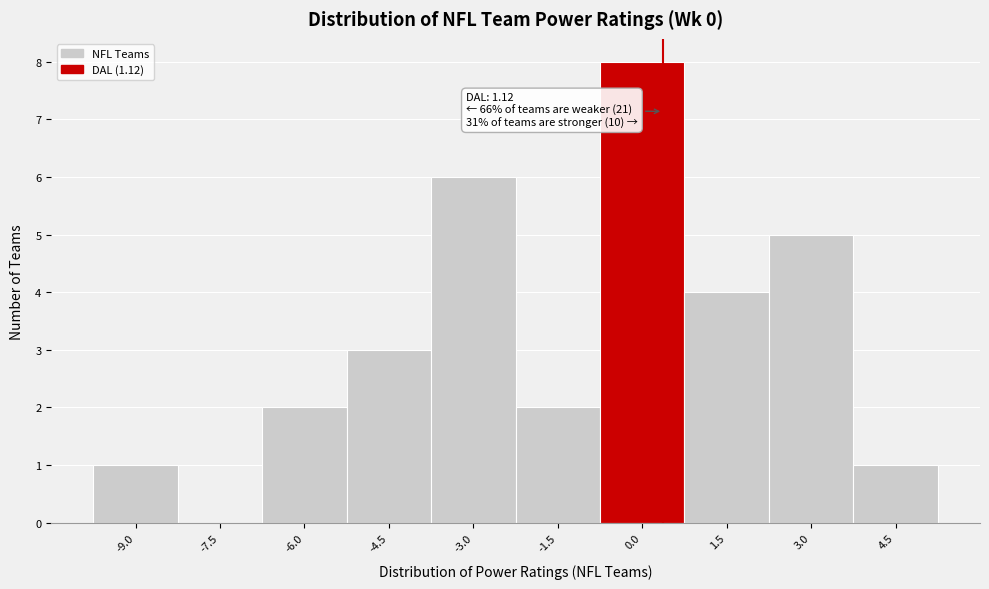

Reading left to right, transcribe all the data shown in this chart.

-9.0=1	-7.5=0	-6.0=2	-4.5=3	-3.0=6	-1.5=2	0.0=8	1.5=4	3.0=5	4.5=1